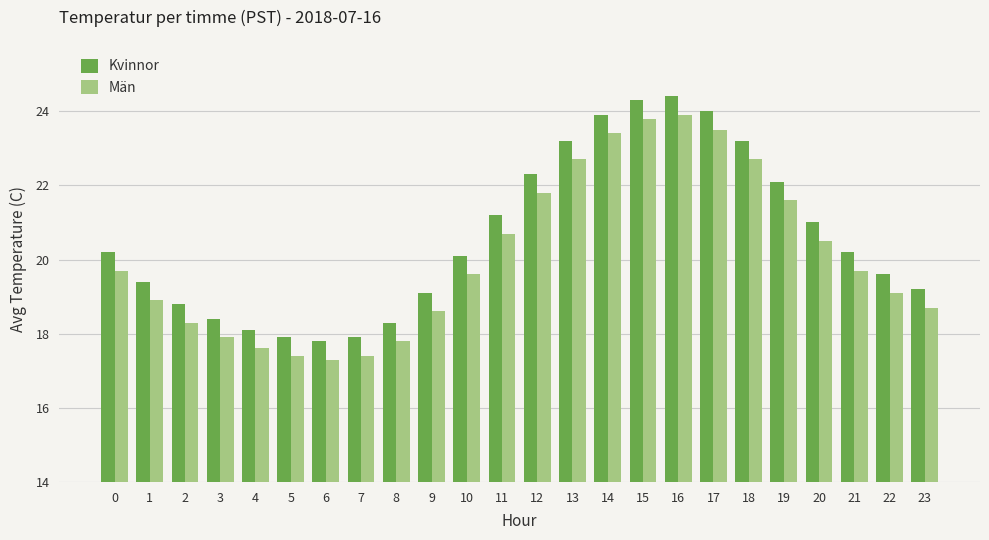

Count the number of categories in the chart.

24